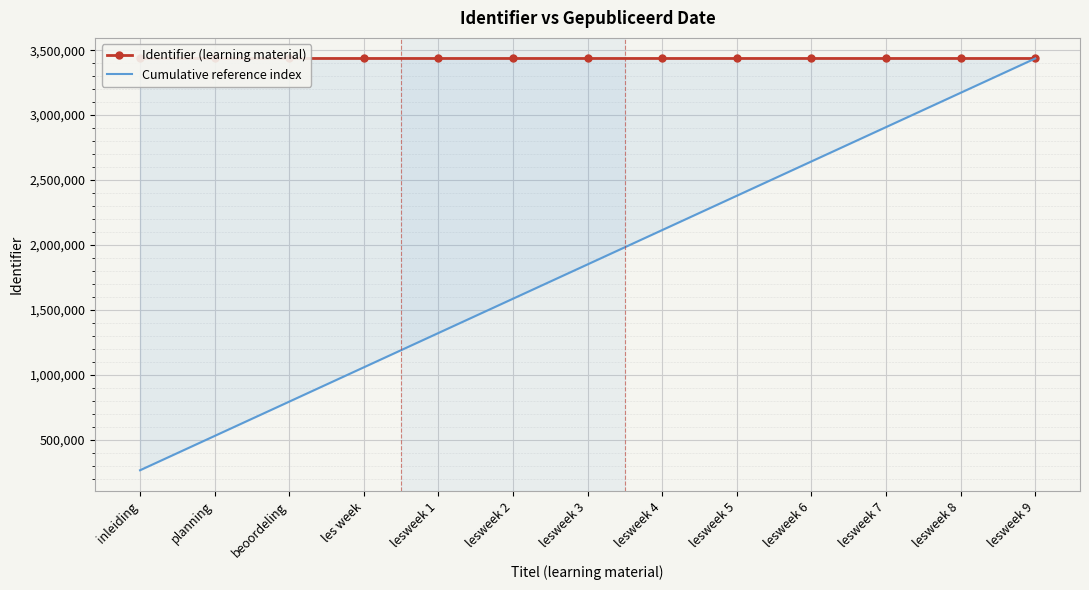

Is the value of Cumulative reference index at lesweek 7 greater than the value of Identifier (learning material) at inleiding?

No